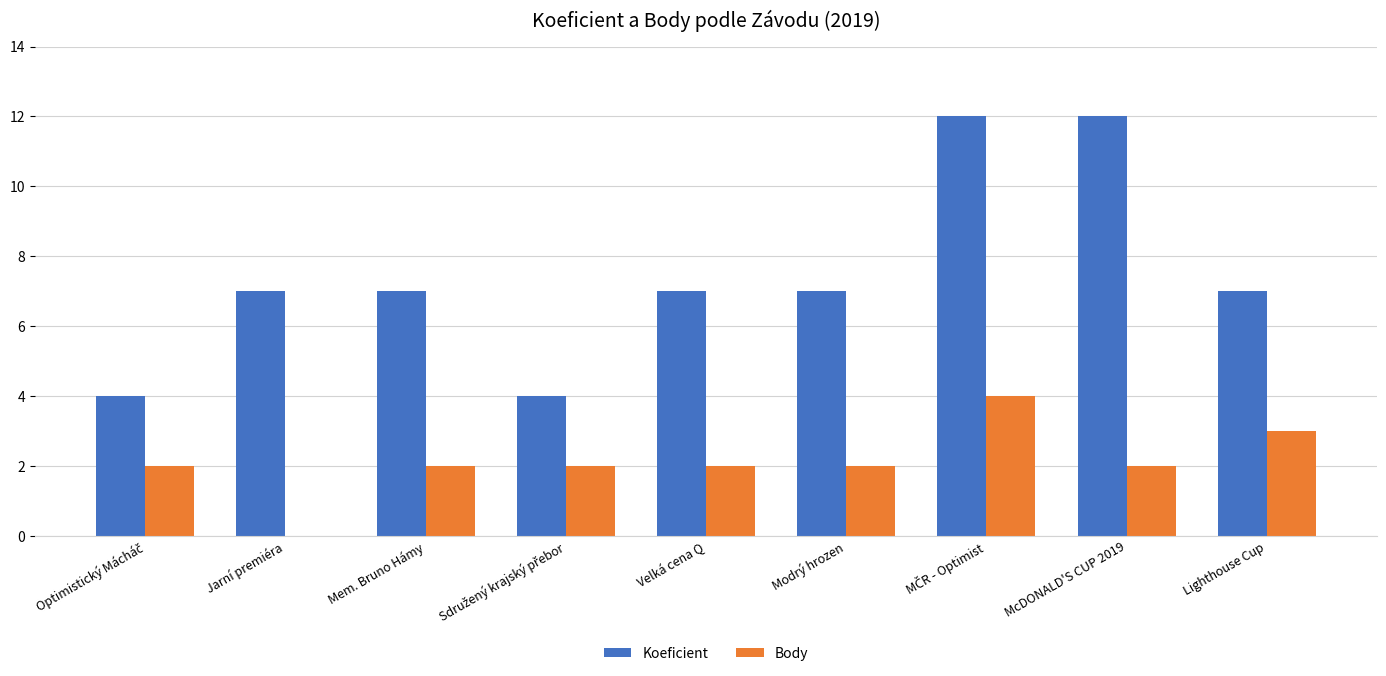

What are all the series names shown in the legend?

Koeficient, Body